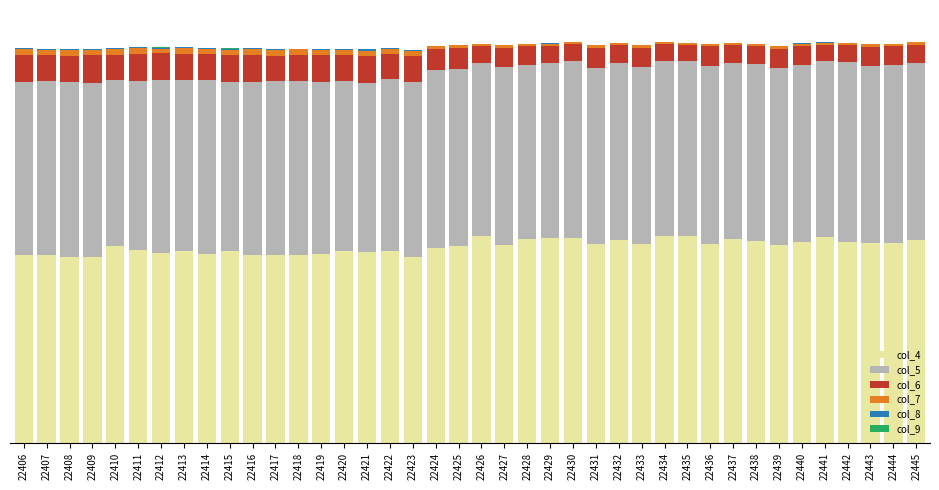

Does the chart contain stacked bars?

Yes